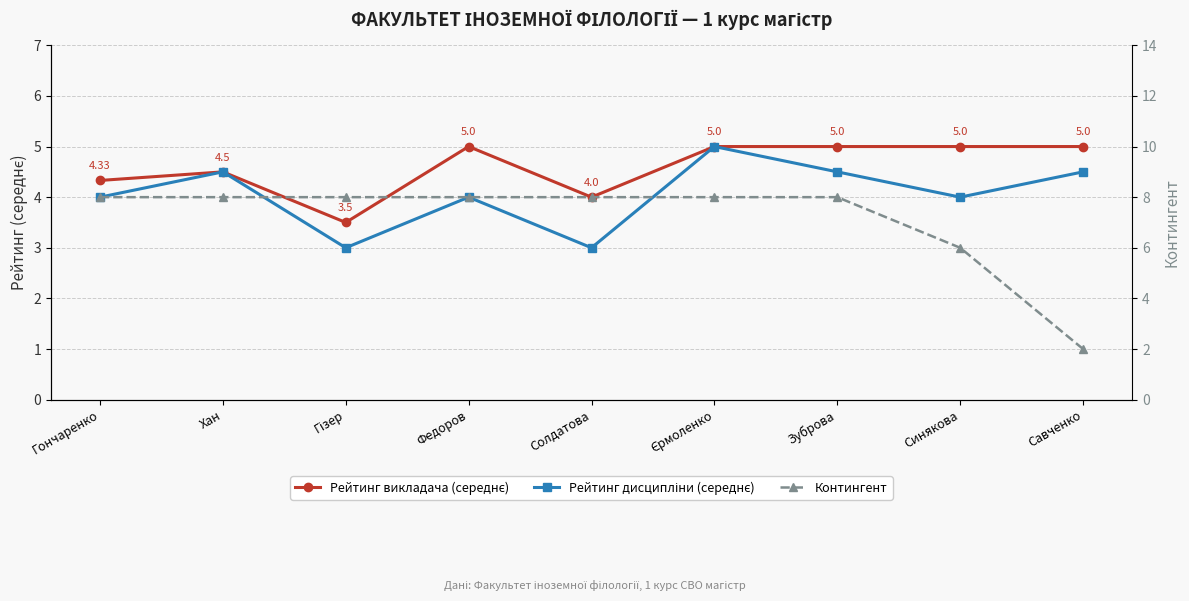

Reading left to right, list all the values displayed in this chart.

Рейтинг викладача (середнє): Гончаренко=4.3	Хан=4.5	Гізер=3.5	Федоров=5.0	Солдатова=4.0	Єрмоленко=5.0	Зуброва=5.0	Синякова=5.0	Савченко=5.0
Рейтинг дисципліни (середнє): Гончаренко=4.0	Хан=4.5	Гізер=3.0	Федоров=4.0	Солдатова=3.0	Єрмоленко=5.0	Зуброва=4.5	Синякова=4.0	Савченко=4.5
Контингент: Гончаренко=8.0	Хан=8.0	Гізер=8.0	Федоров=8.0	Солдатова=8.0	Єрмоленко=8.0	Зуброва=8.0	Синякова=6.0	Савченко=2.0